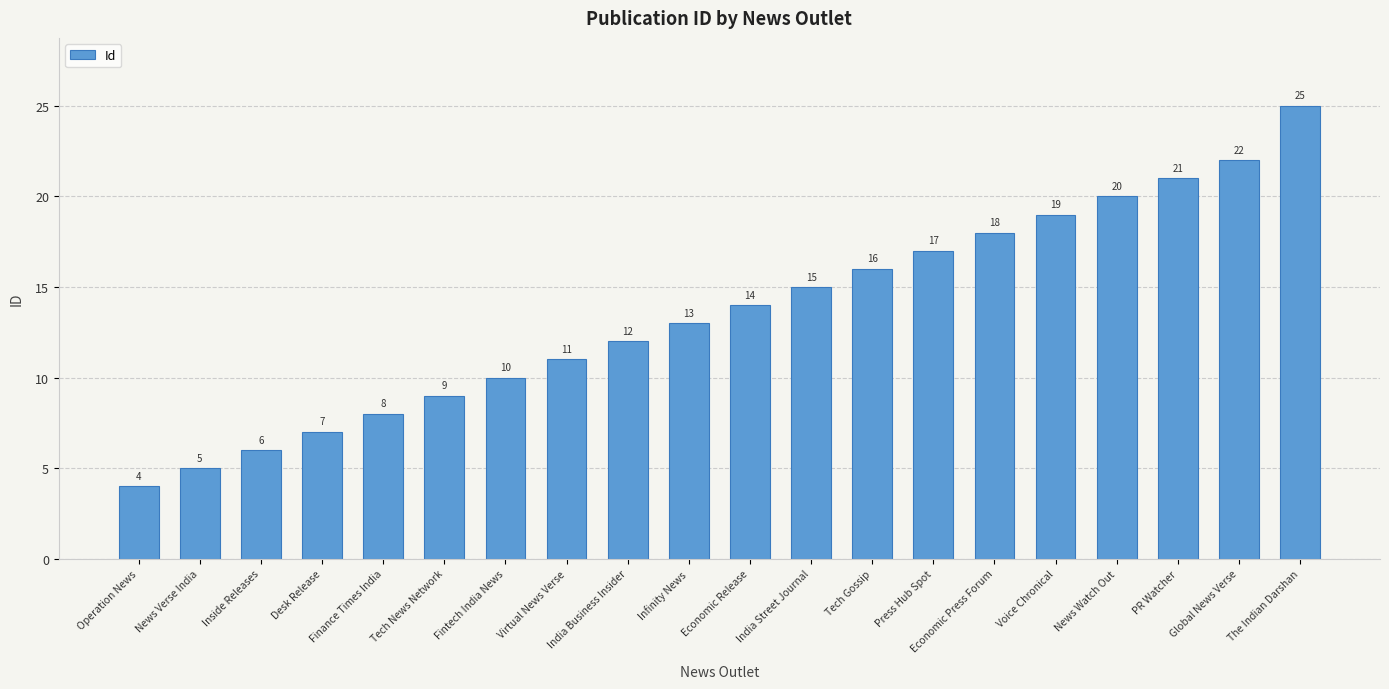

What is the ratio of the value at Press Hub Spot to the value at India Business Insider?

1.4